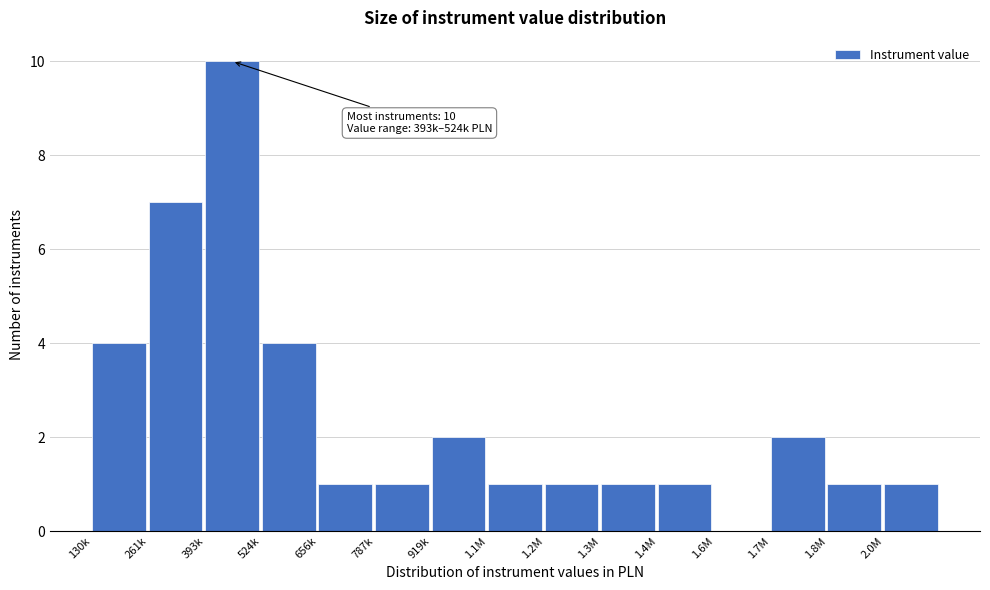

Reading left to right, extract all data points from this chart.

130k=4	261k=7	393k=10	524k=4	656k=1	787k=1	919k=2	1.1M=1	1.2M=1	1.3M=1	1.4M=1	1.6M=0	1.7M=2	1.8M=1	2.0M=1